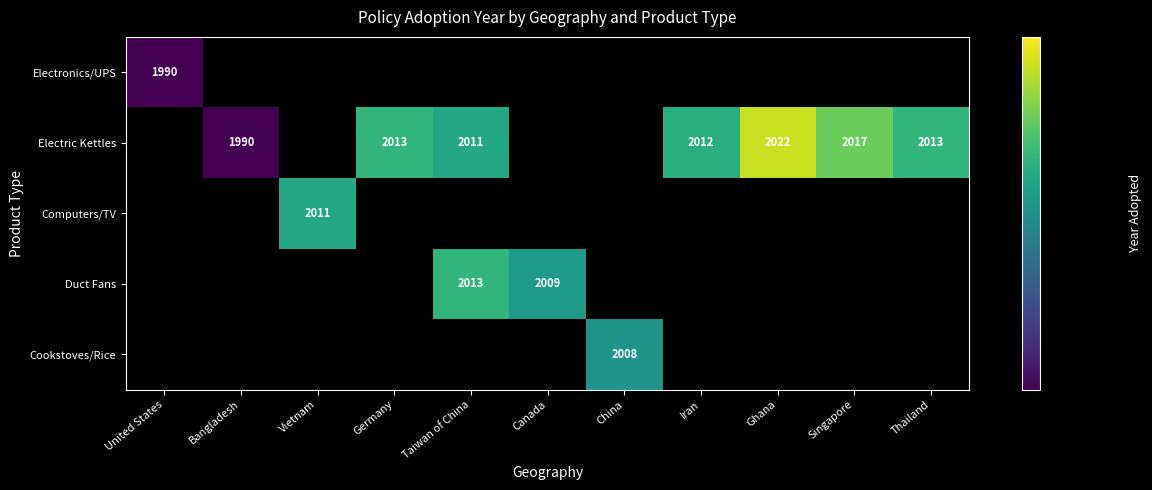

The Electric Kettles series shows 820 at Bangladesh. True or false?

False